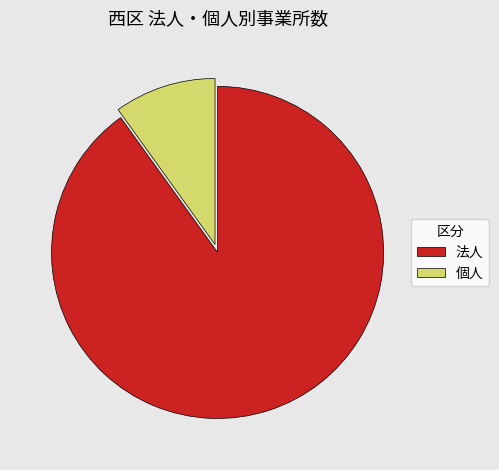

Which category accounts for the majority?

法人